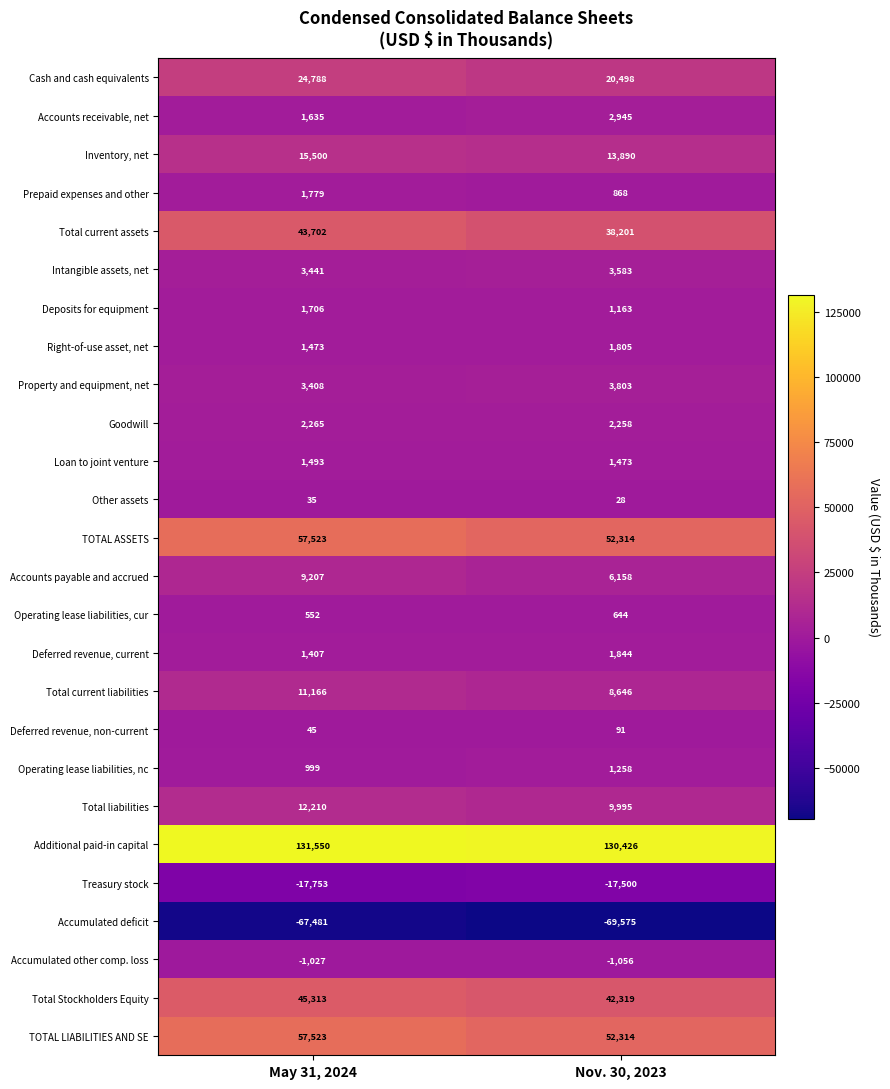

At which category is the sum across all series the highest?

May 31, 2024